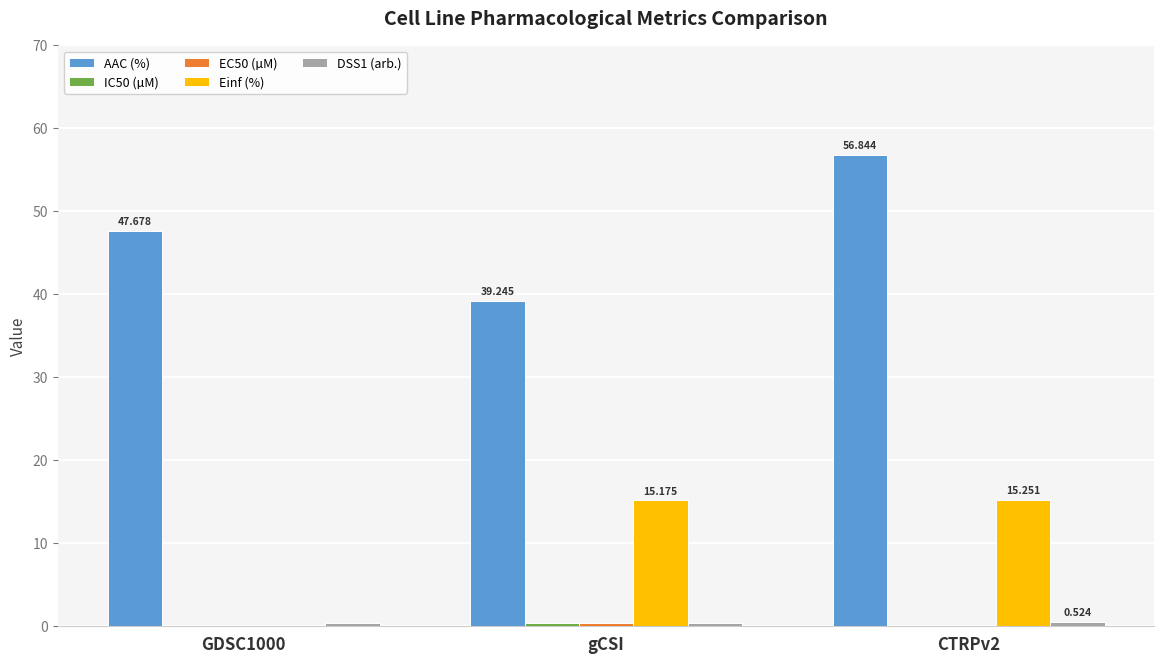

Between GDSC1000 and CTRPv2, which series saw the biggest shift?

Einf (%)